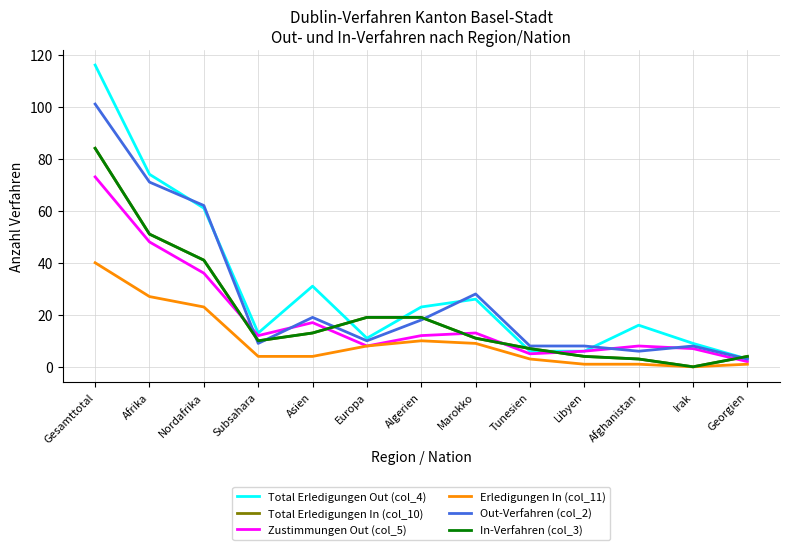

Does the chart have visible grid lines?

Yes